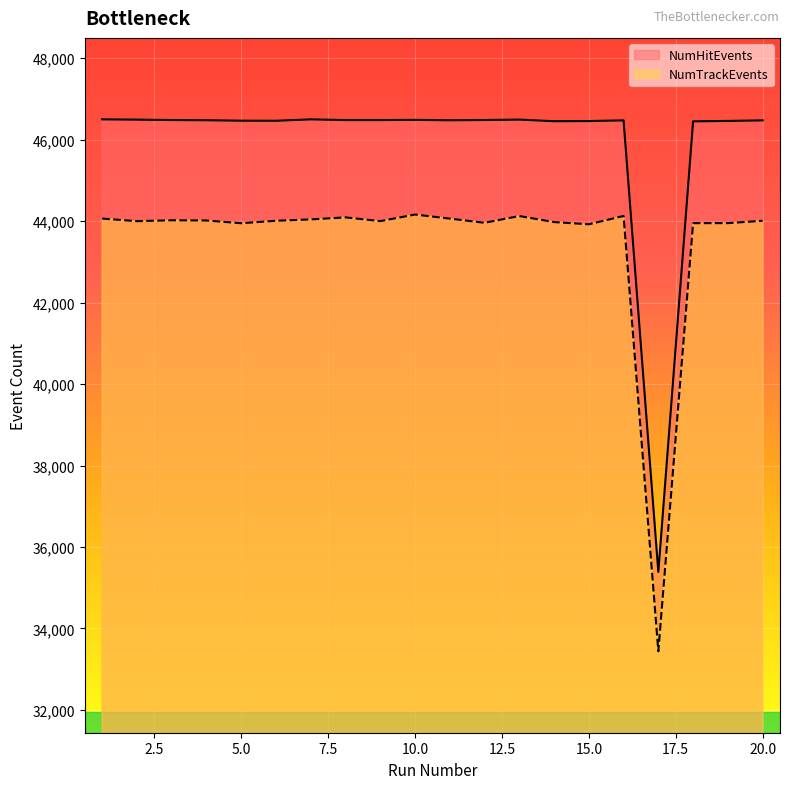

Rank the series at 17 from lowest to highest value.

NumTrackEvents, NumHitEvents